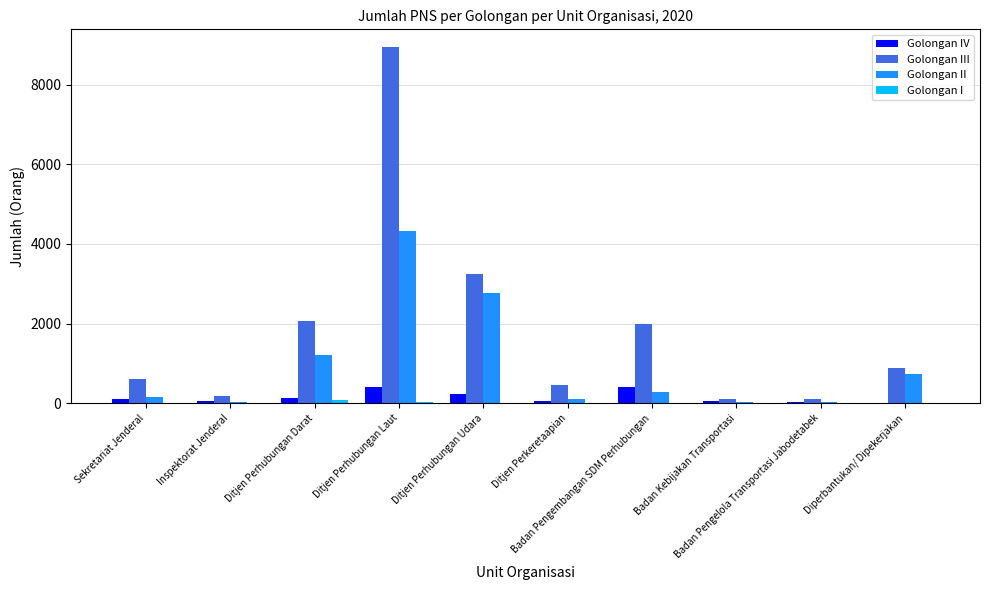

The value of Golongan I at Sekretariat Jenderal is 0. True or false?

True